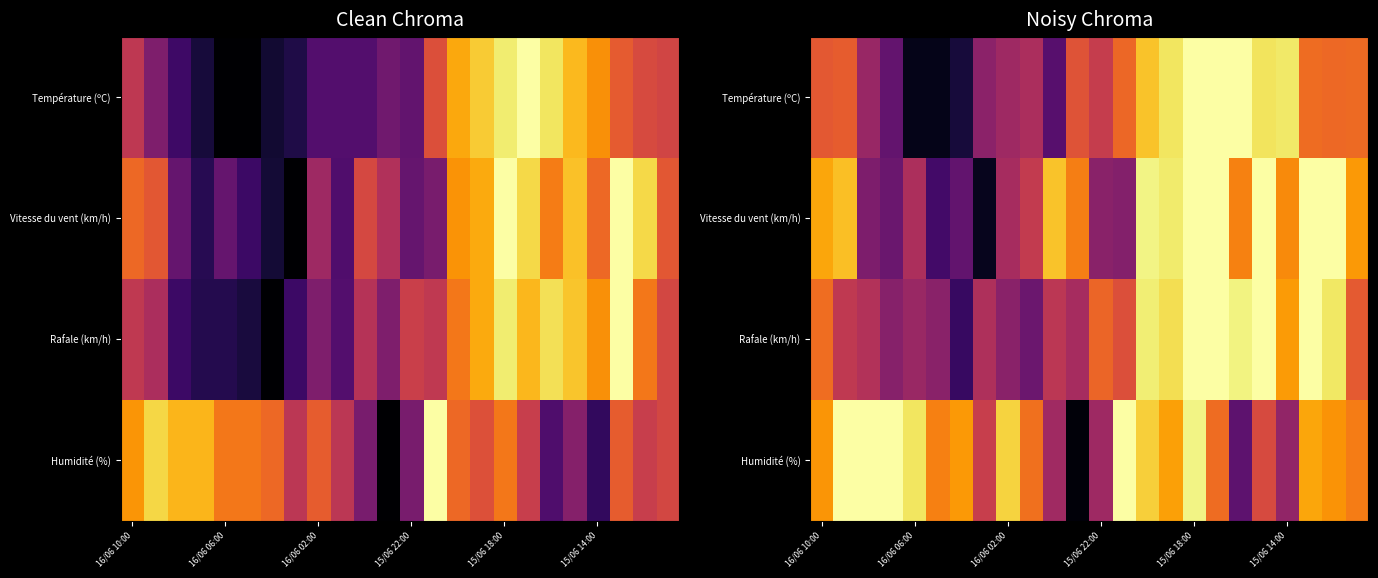

Count the number of categories in the chart.

24